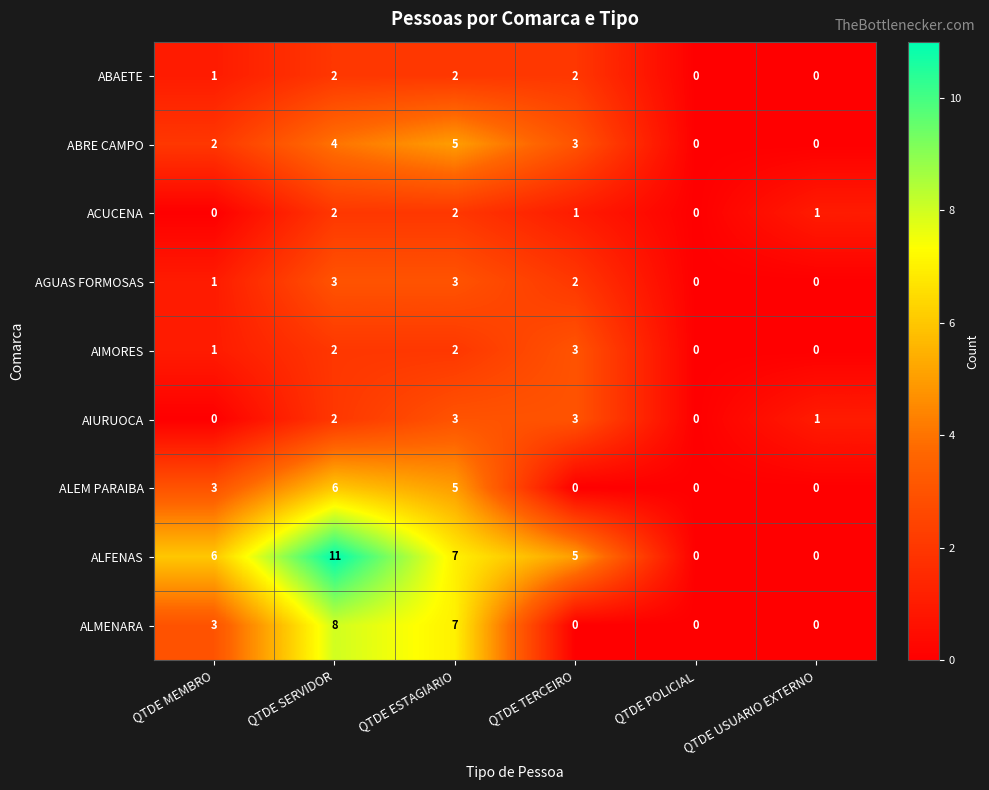

What is the spread (max minus min) of values at QTDE SERVIDOR?

9